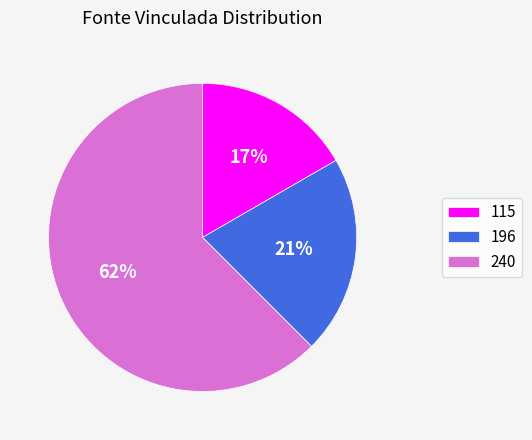

Is it true that 196 is 30% of the pie?

False